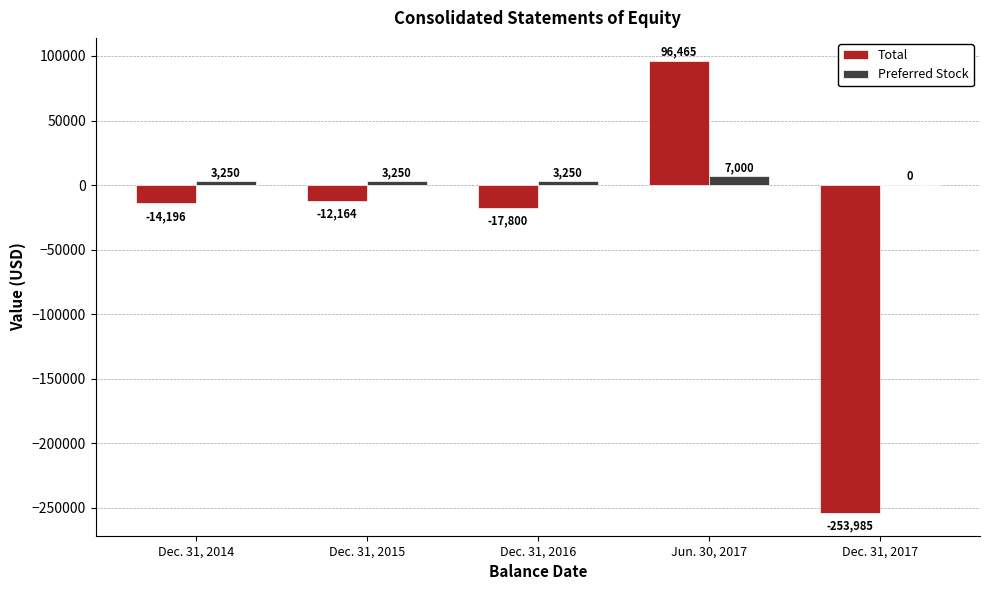

Reading left to right, extract all data points from this chart.

Total: Dec. 31, 2014=-14196	Dec. 31, 2015=-12164	Dec. 31, 2016=-17800	Jun. 30, 2017=96465	Dec. 31, 2017=-253985
Preferred Stock: Dec. 31, 2014=3250	Dec. 31, 2015=3250	Dec. 31, 2016=3250	Jun. 30, 2017=7000	Dec. 31, 2017=0